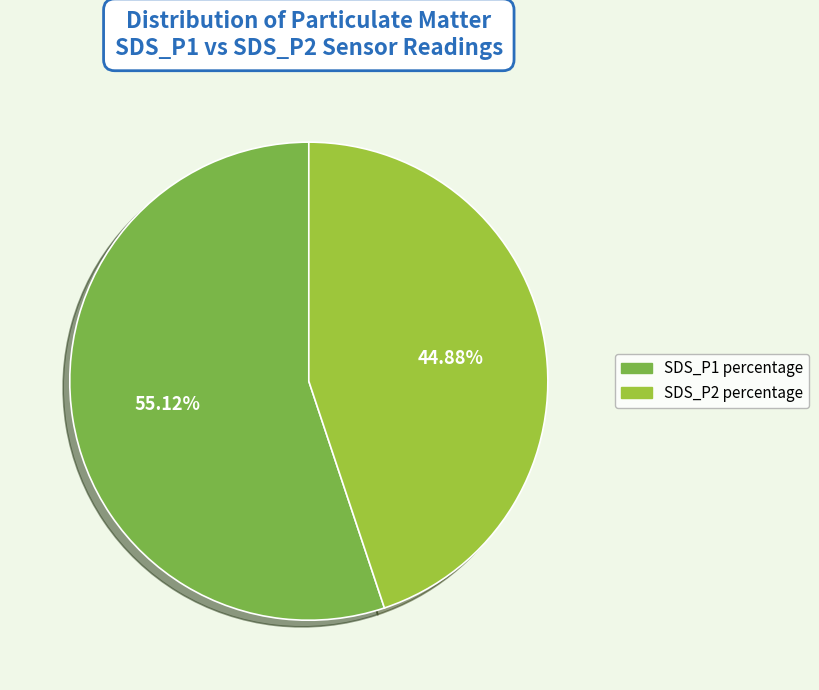

Is the sum of SDS_P2 percentage and SDS_P1 percentage greater than half?

Yes